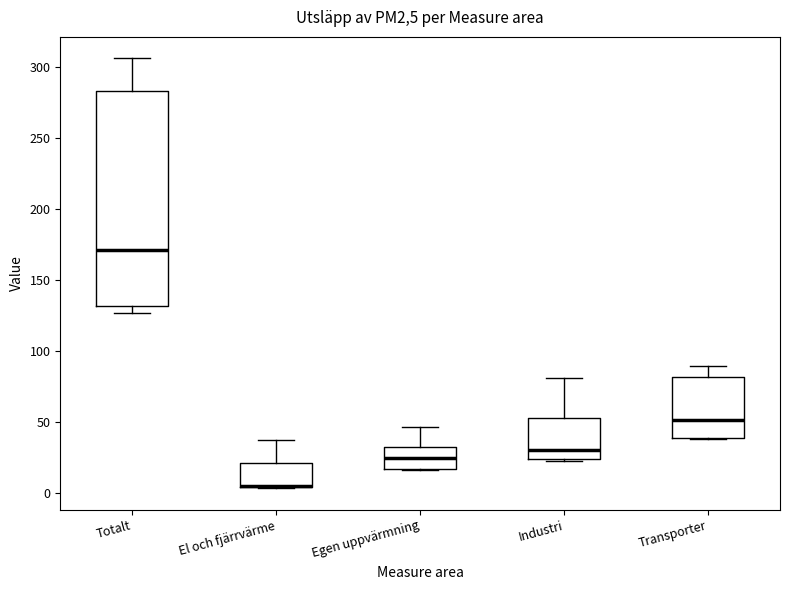

Which box is the tallest, from its lower edge to its upper edge?

Totalt